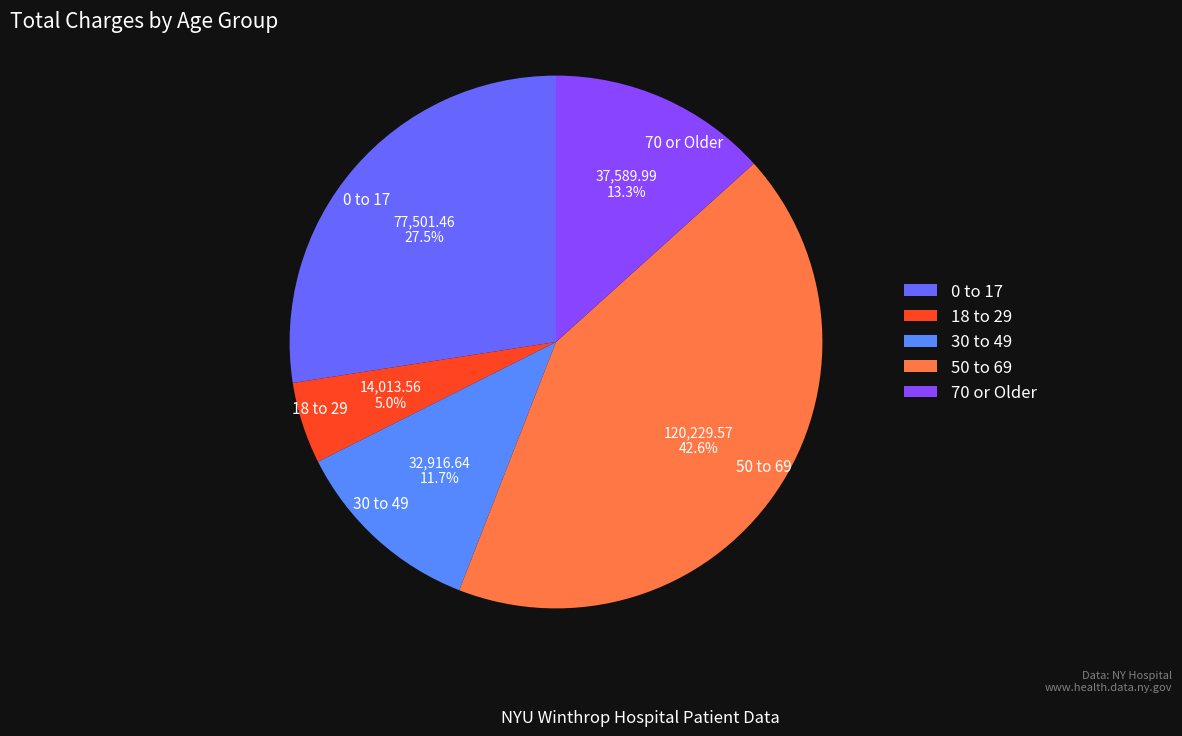

Is there any slice that represents more than half of the pie?

No